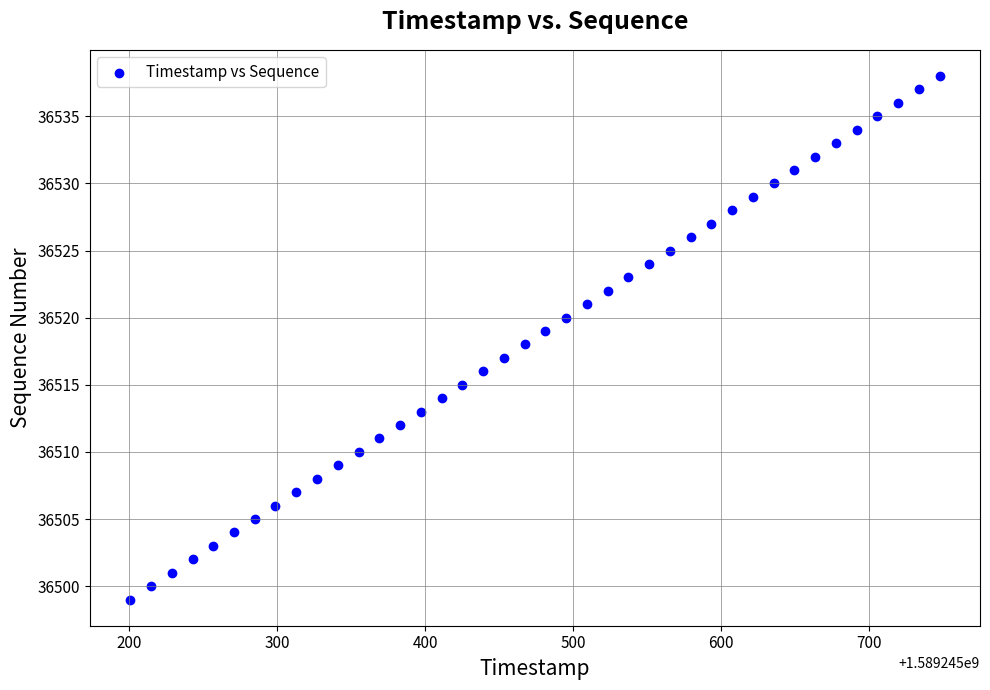

What is the range of Y values (max minus min)?

39